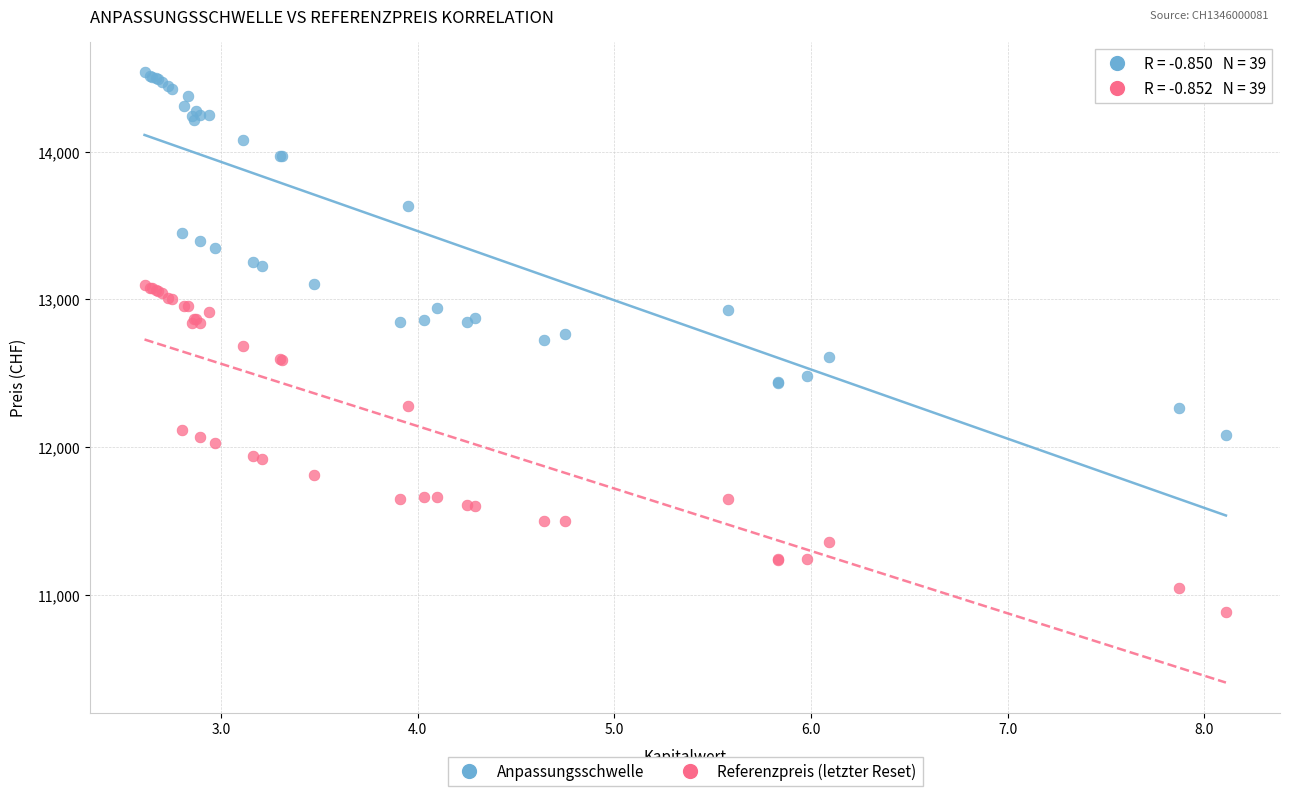

Which series contains the lowest Y value?

Referenzpreis (letzter Reset)